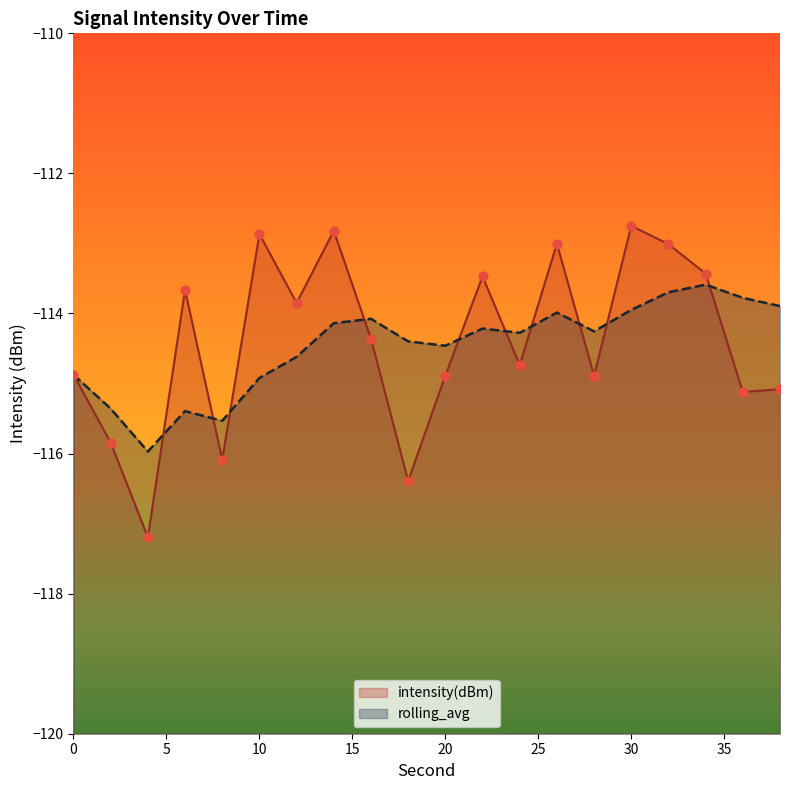

Which series reaches the minimum Y coordinate?

intensity(dBm)